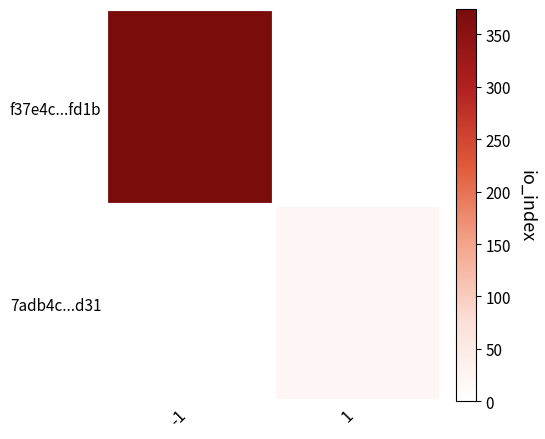

Which series changed the most between -1 and 1?

f37e4c...fd1b